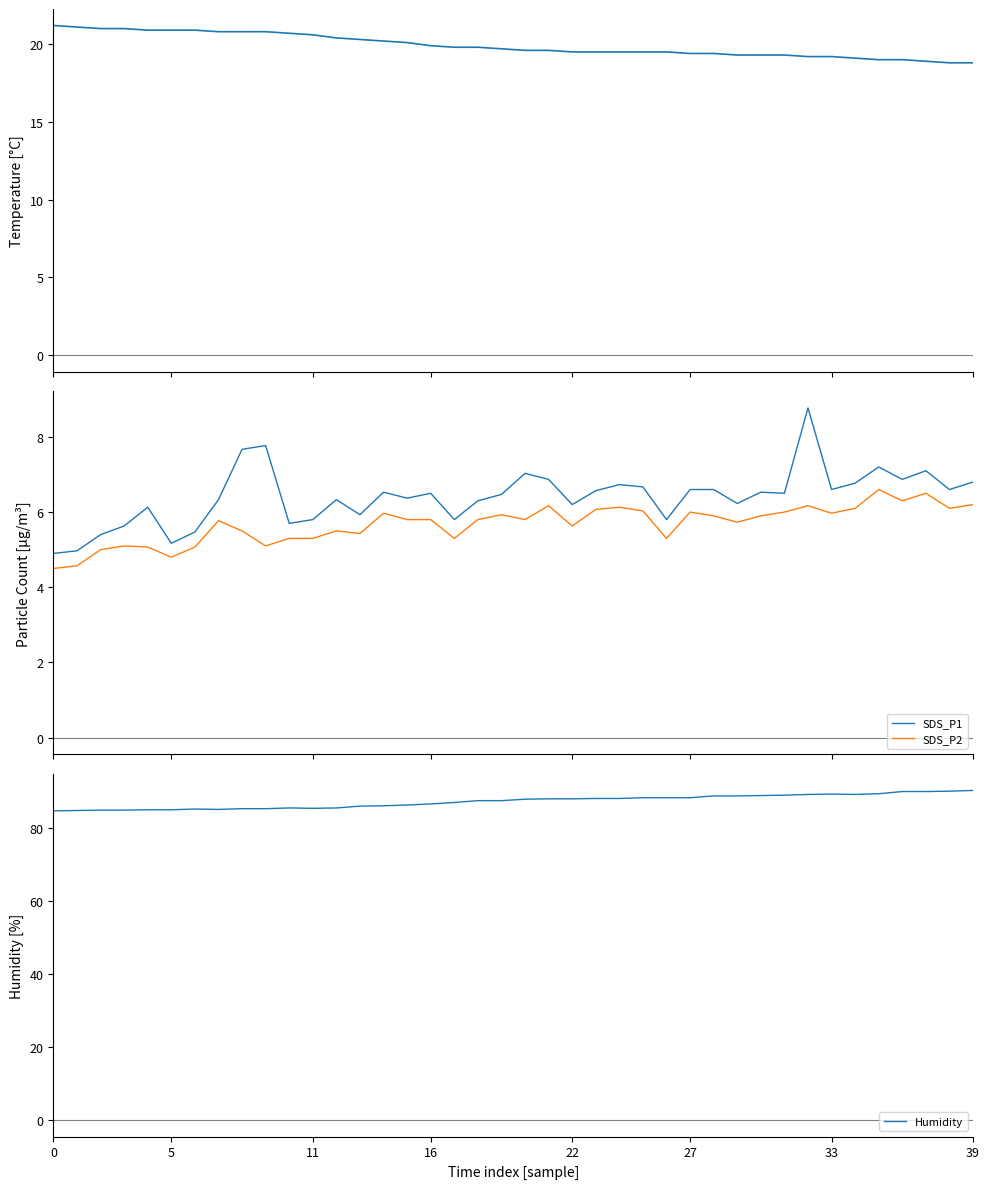

What is the average value of the Temp series?

19.9